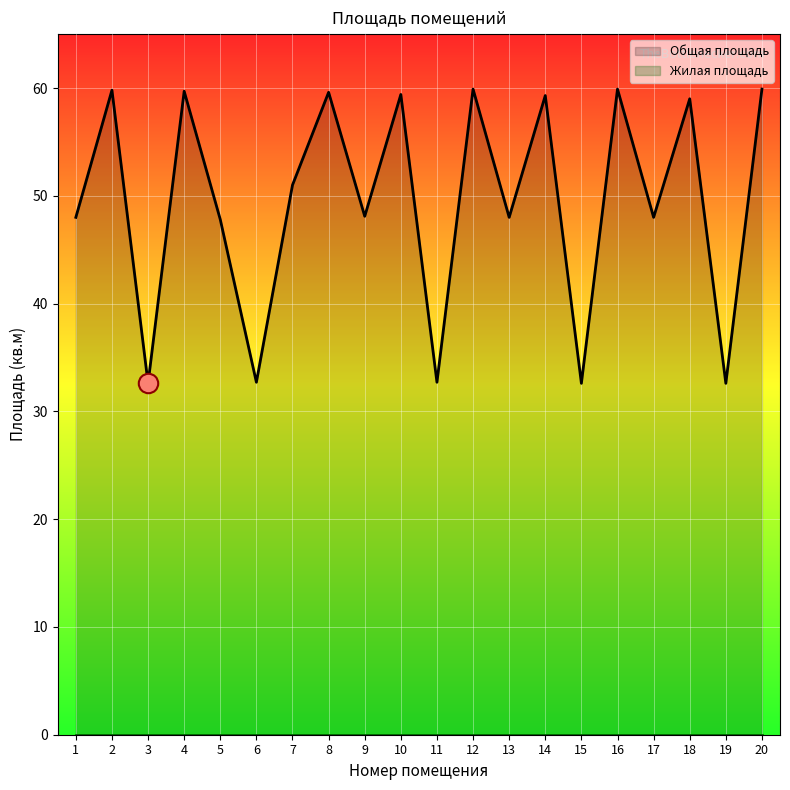

List the labels in order of value, smallest first.

3, 15, 19, 6, 11, 5, 1, 13, 17, 9, 7, 18, 14, 10, 8, 4, 2, 12, 16, 20